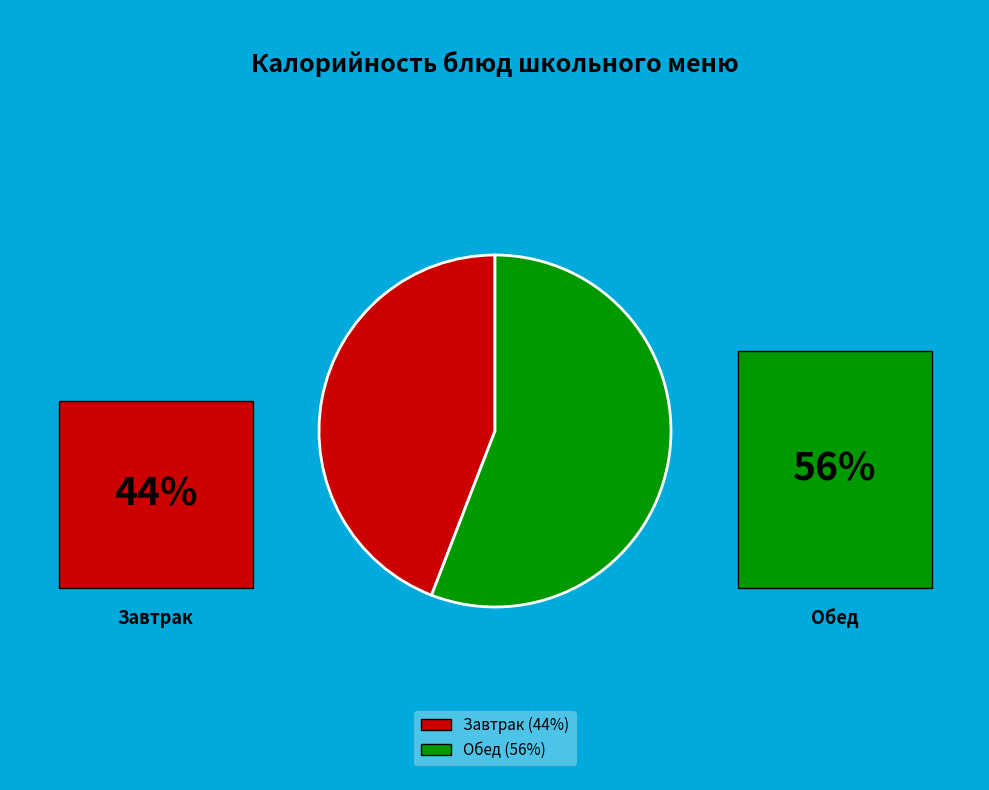

Is there a majority slice in this chart?

Yes